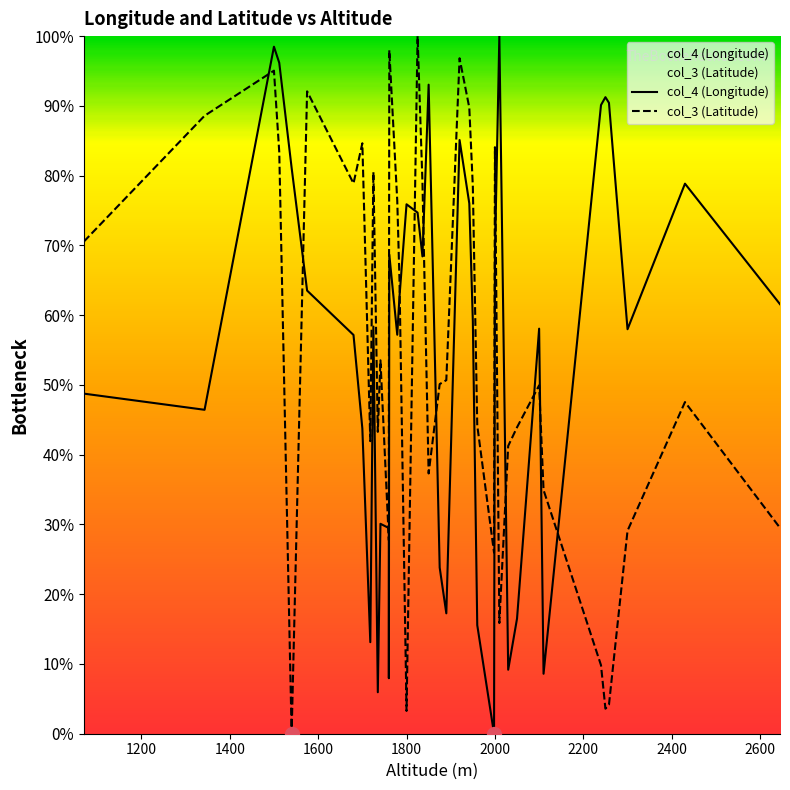

How many lines are shown in the chart?

2